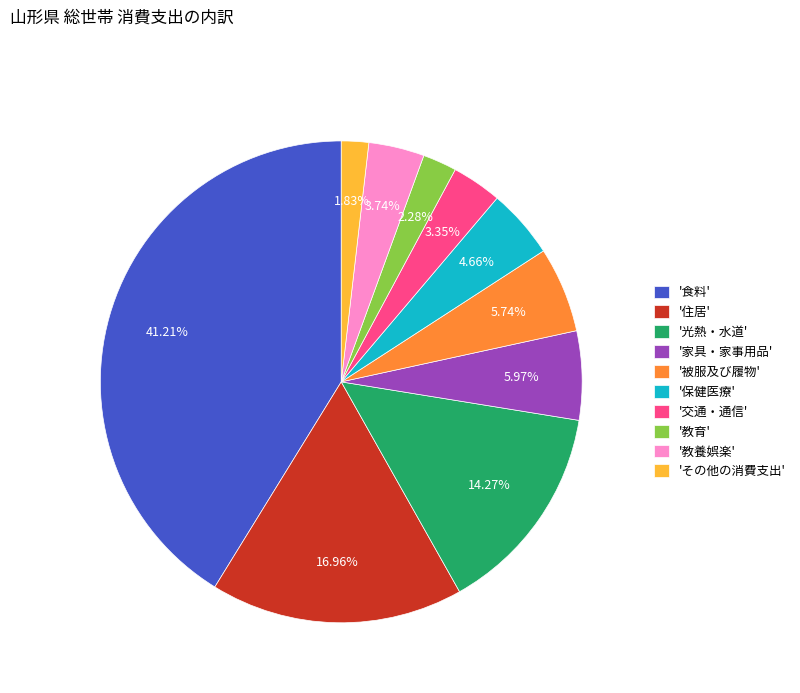

What is the largest slice in the pie chart?

'食料'